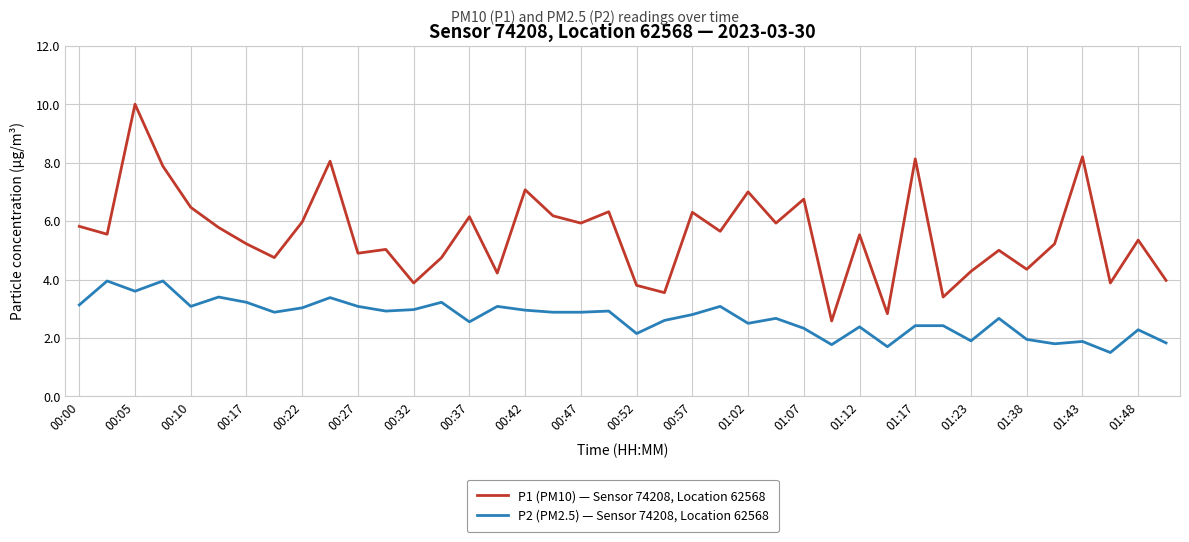

Which series has the widest spread of values?

P1 (PM10) — Sensor 74208, Location 62568